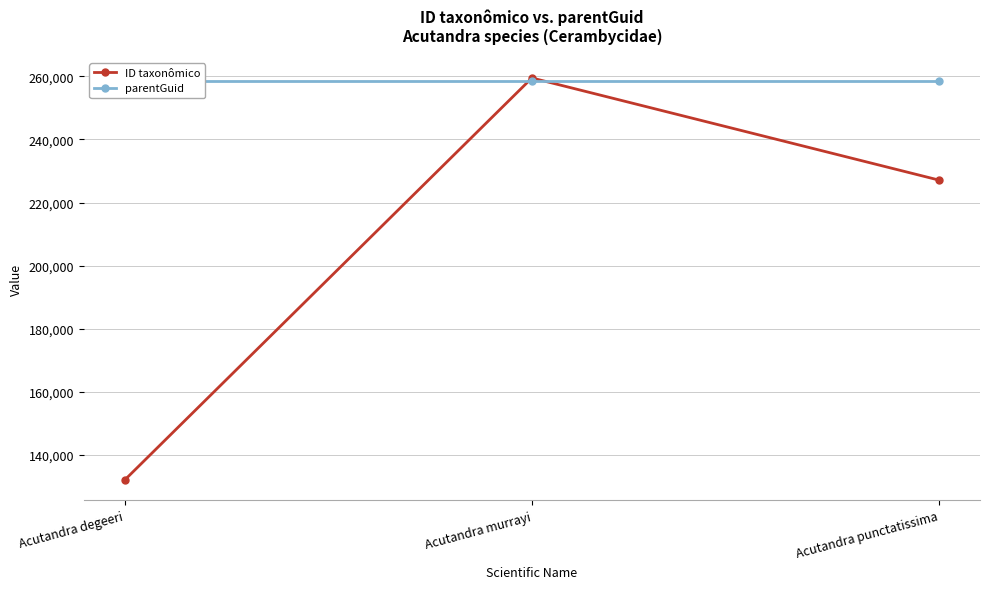

List the series in order of their overall mean, lowest first.

ID taxonômico, parentGuid